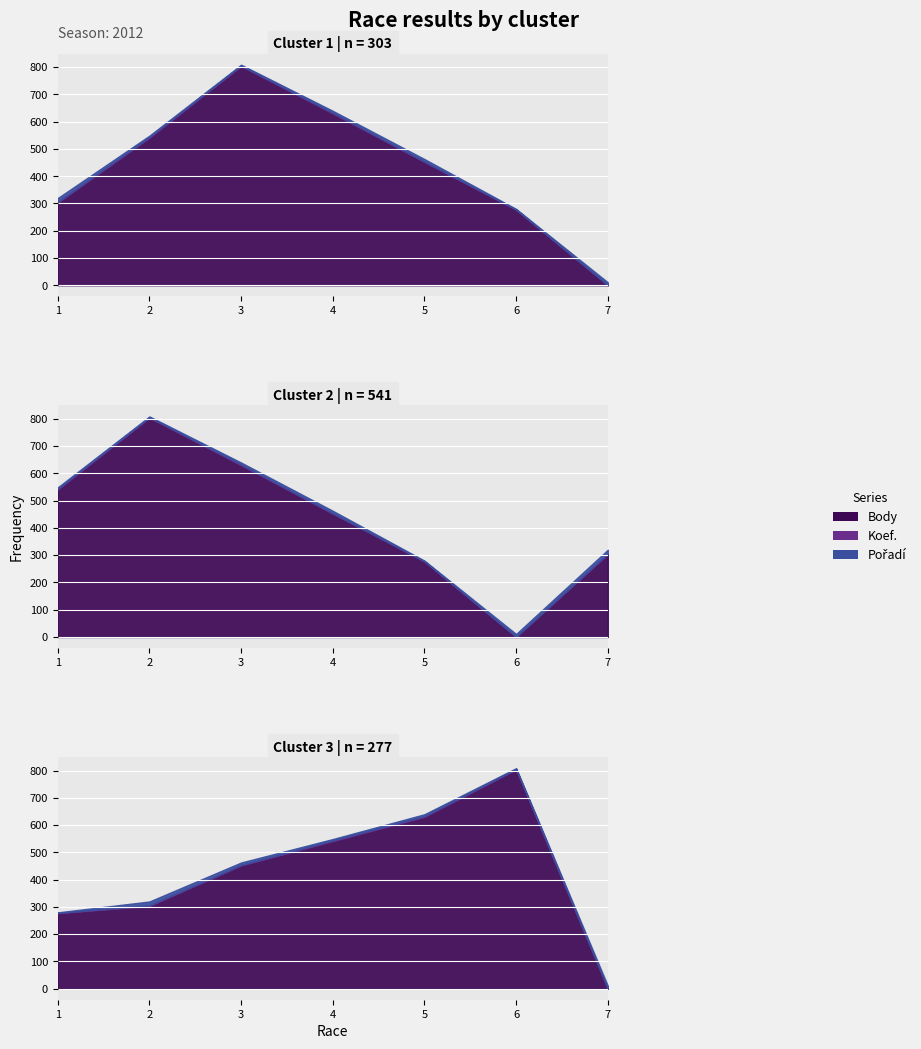

What are all the series names shown in the legend?

Pořadí, Body, Koef.